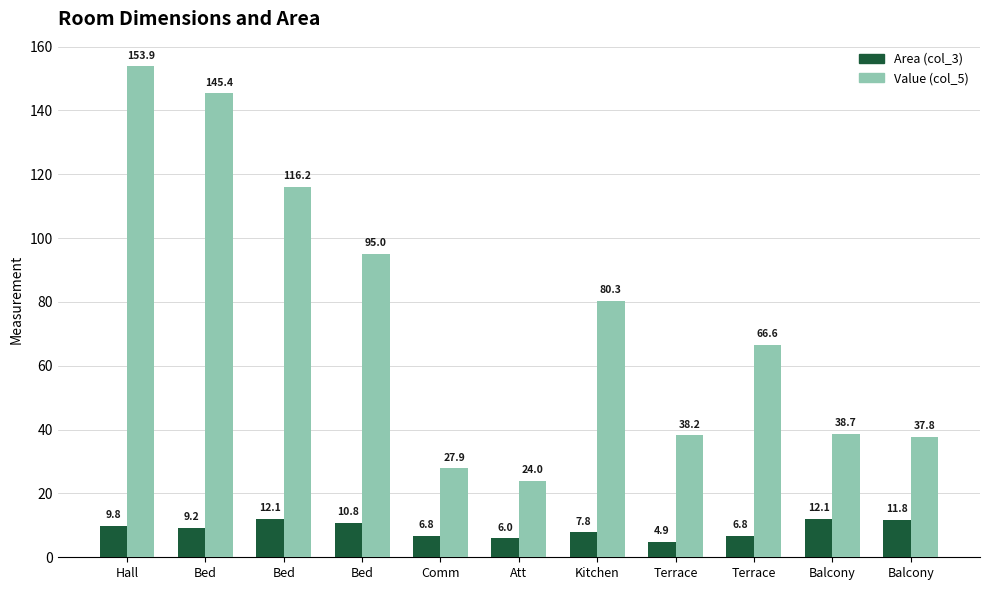

Is it true that Value (col_5) equals 13.4 at Balcony?

False